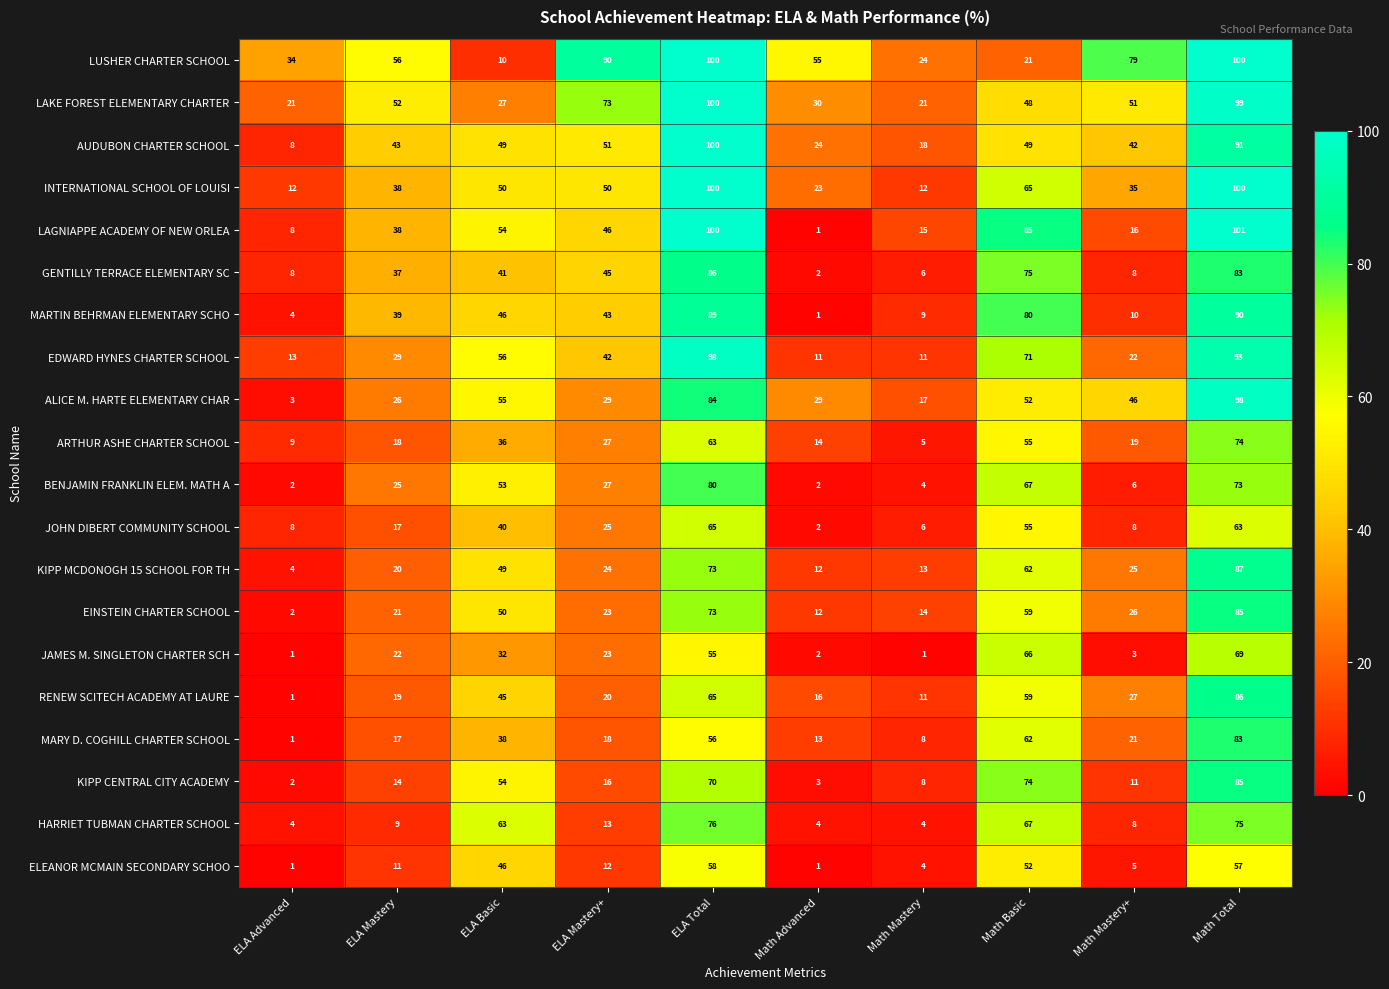

What is the highest value of the ELEANOR MCMAIN SECONDARY SCHOO series?

58